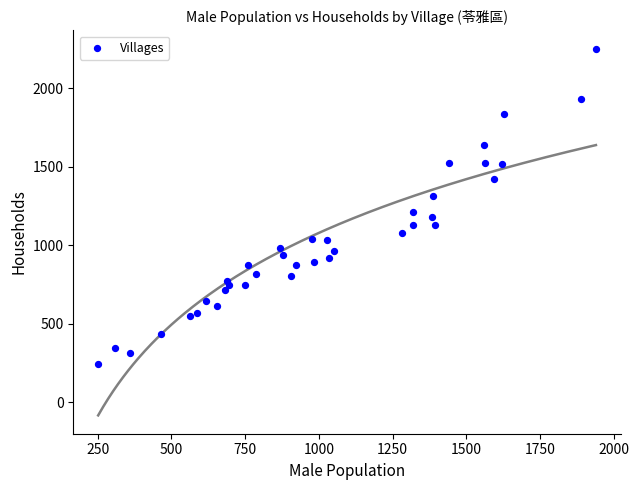

What Y value in the scatter plot is closest to 1248?

1210